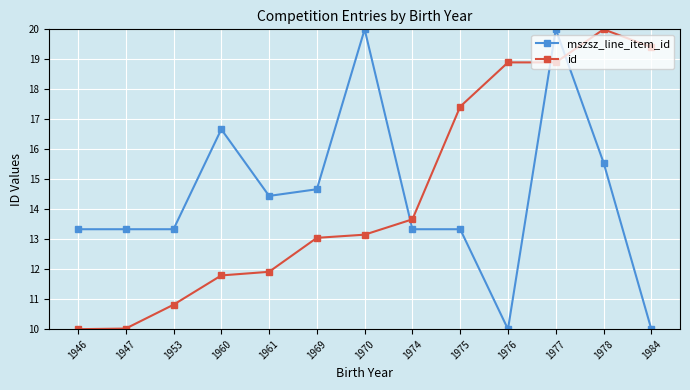

How many lines are shown in the chart?

2